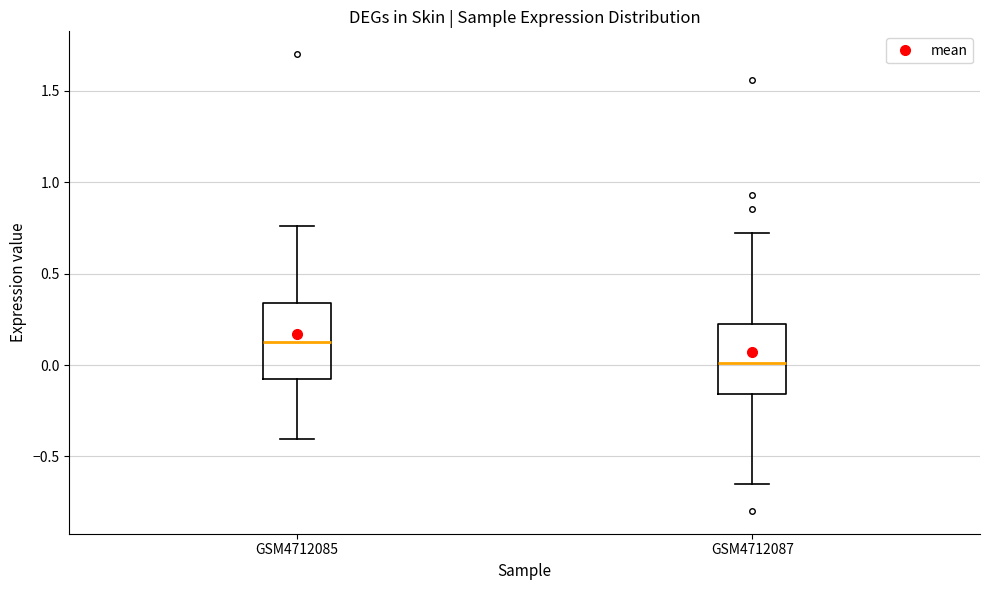

Reading left to right, read every box against the y-axis: the position of its median line, the range the box covers, and the ends of its whiskers. The values are not printed on the chart, so give them approximately, as read against the axis.

GSM4712085: median 0.10, box -0.10 to 0.35, whiskers -0.40 to 0.75
GSM4712087: median 0.00, box -0.15 to 0.20, whiskers -0.65 to 0.70